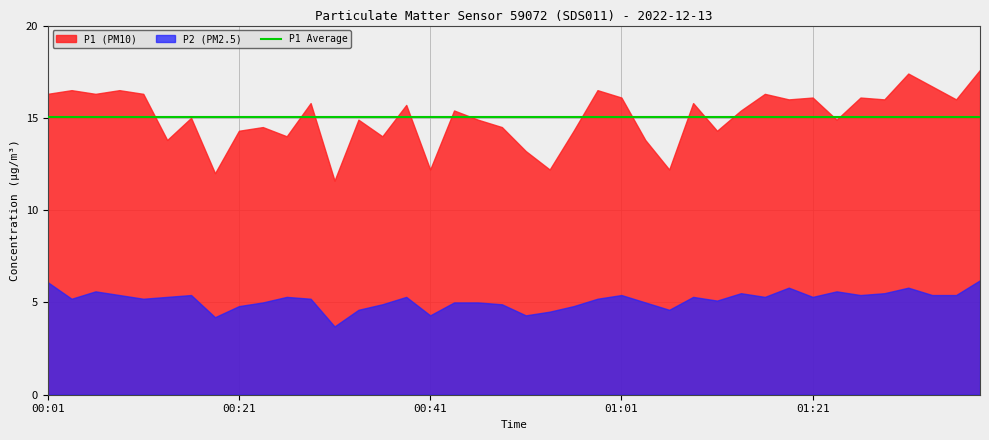

True or false: P2 and P1 cross at least once.

False